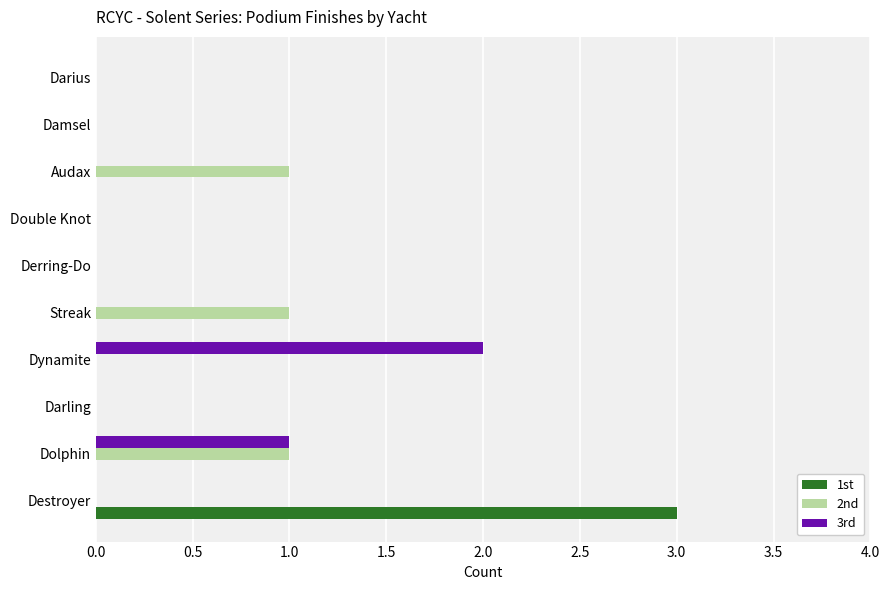

At which category is the sum across all series the highest?

Destroyer